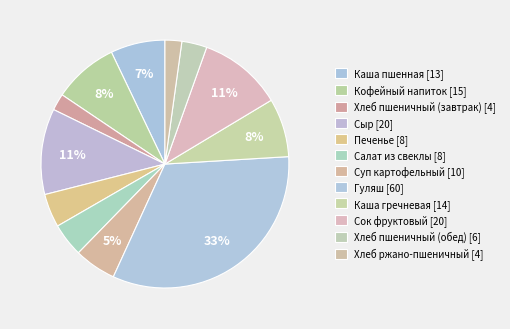

How many segments does this pie chart have?

12